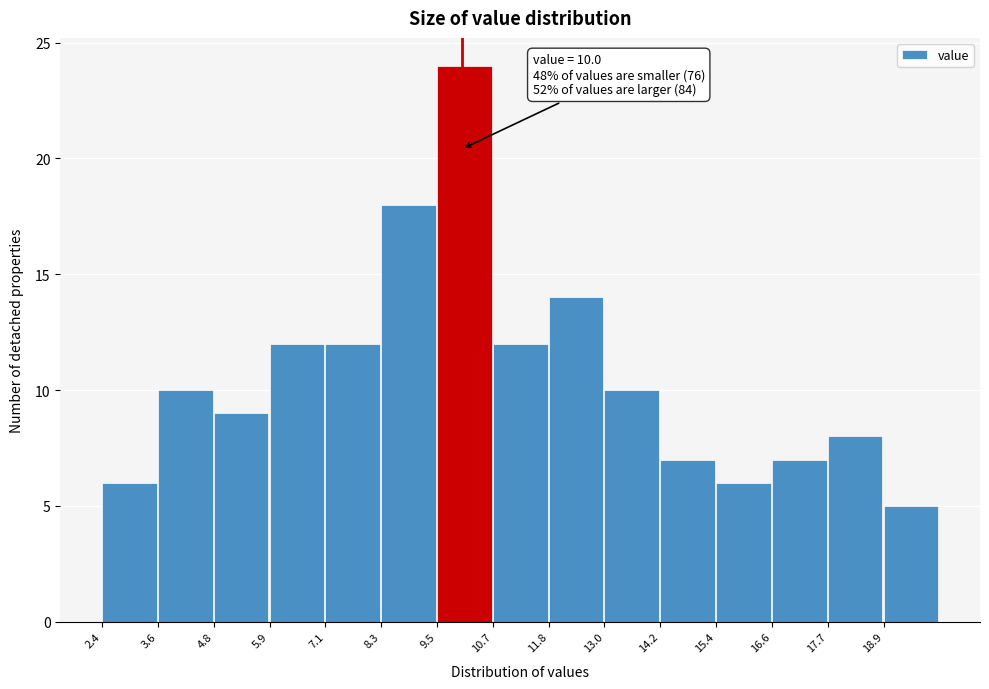

Which range on the x-axis has the tallest bar?

9.48 to 10.66